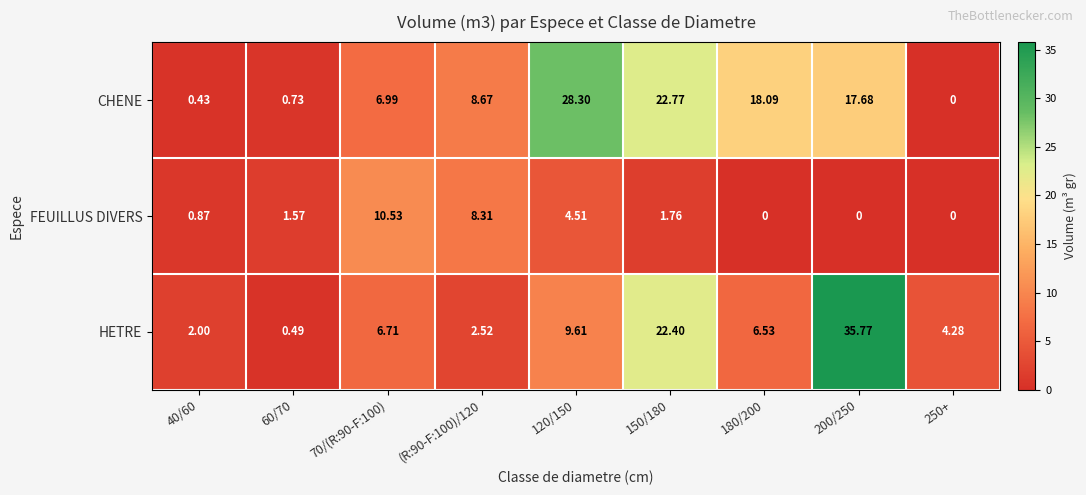

List the series in order of their peak value, lowest first.

FEUILLUS DIVERS, CHENE, HETRE